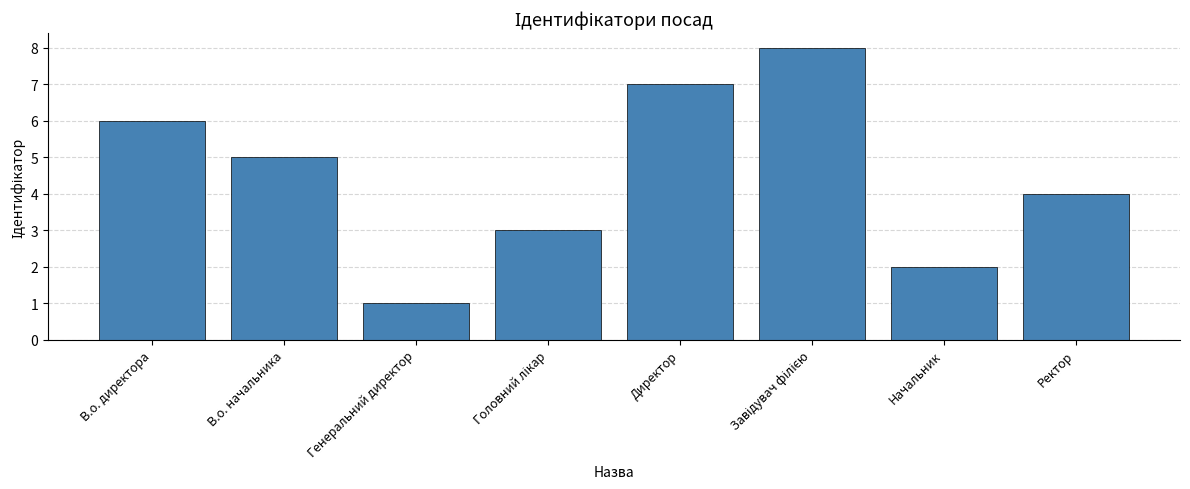

Reading left to right, what are all the values shown in this chart?

6	5	1	3	7	8	2	4